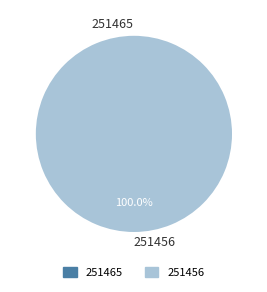

Is it true that 251465 is 1% of the pie?

False